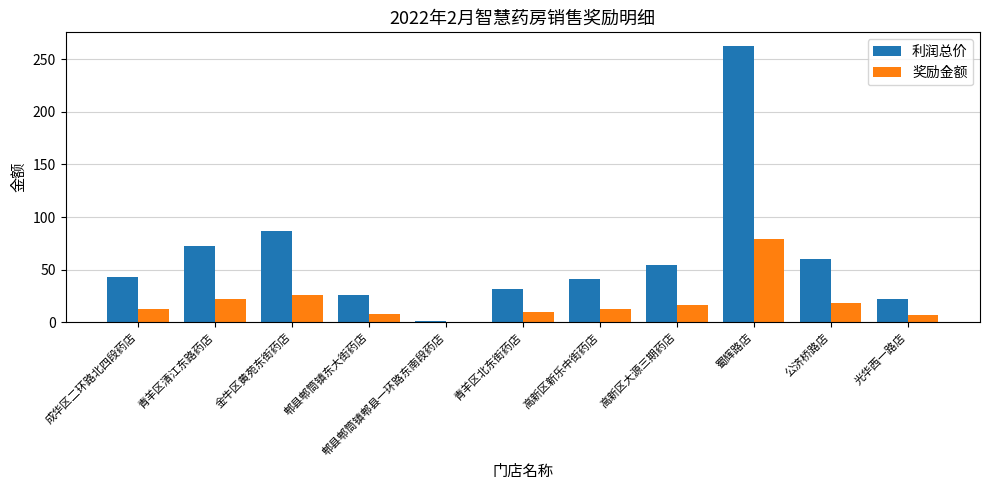

What is the sum of the 奖励金额 values at 公济桥路店 and 高新区大源三期药店?

34.3